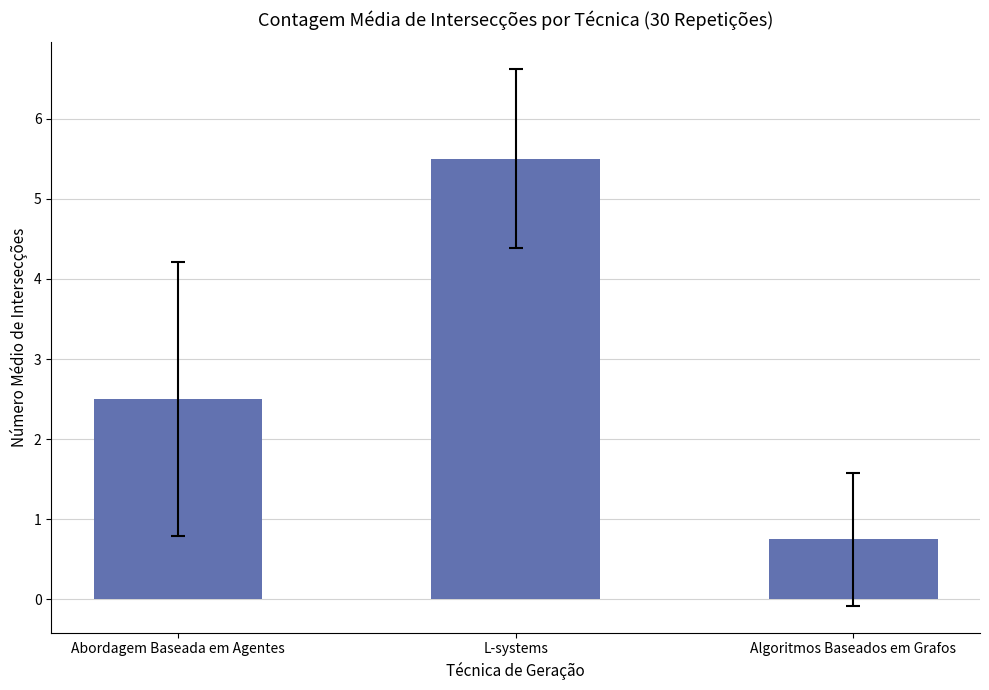

Rank the categories by value from highest to lowest.

L-systems, Abordagem Baseada em Agentes, Algoritmos Baseados em Grafos